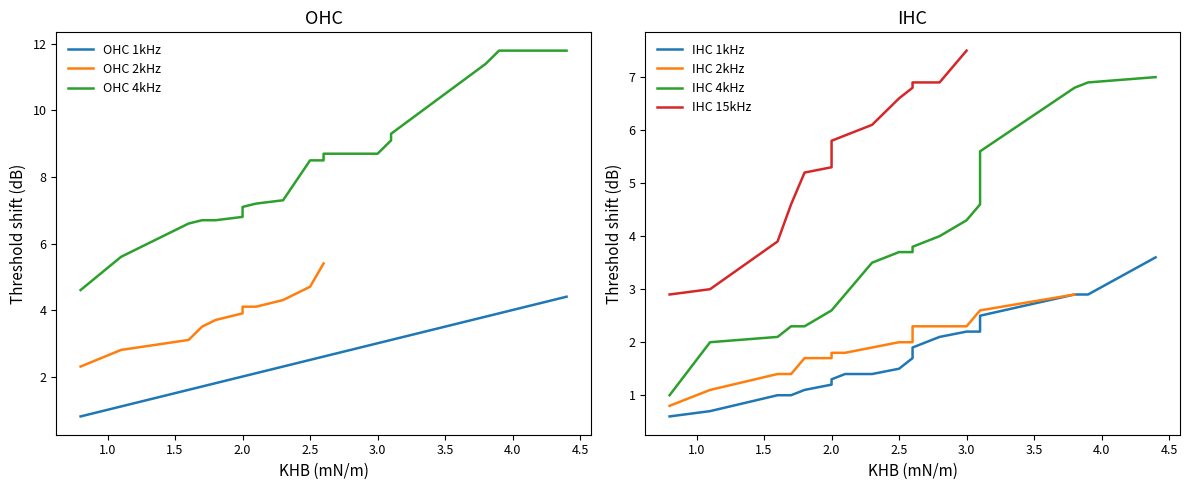

Is it true that the value at 3.0 is 1.8?

False